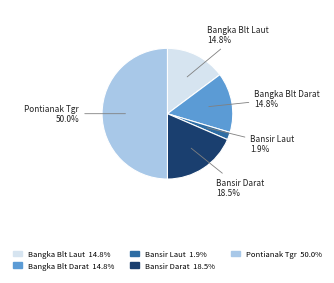

Count the number of slices in the pie.

5